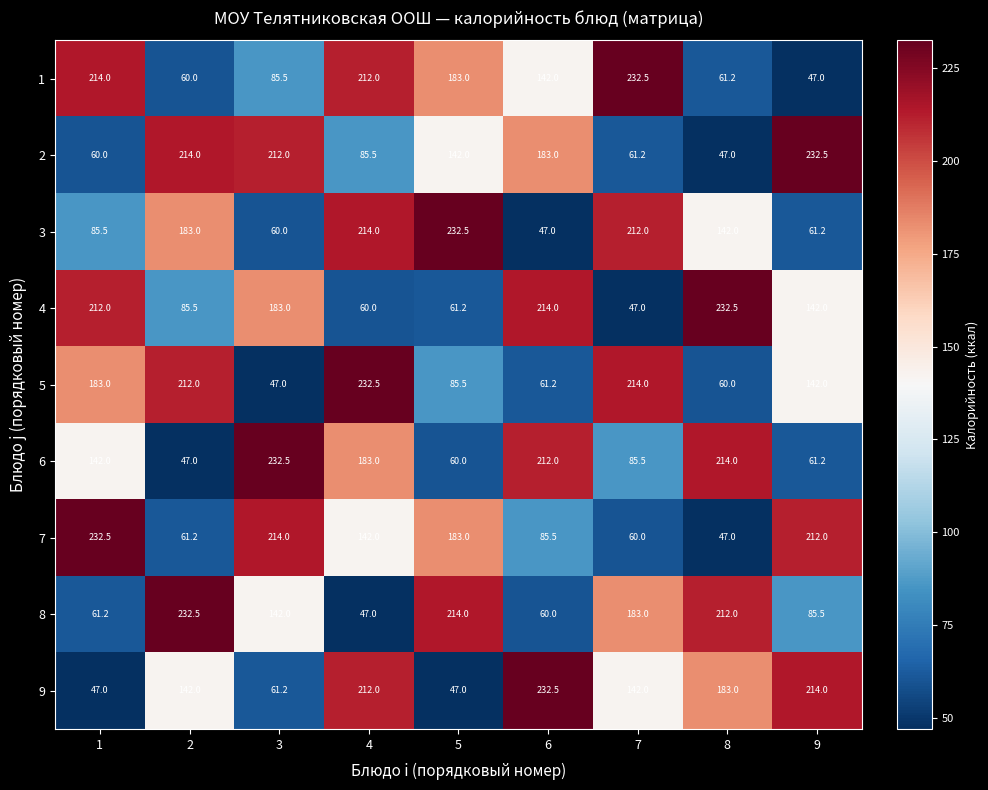

How many categories are shown in the chart?

9